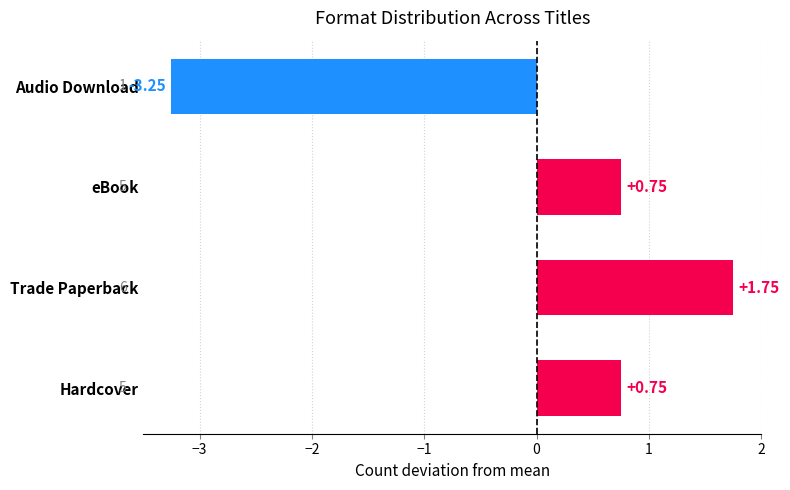

What is the change in value from eBook to Audio Download?

-4.0